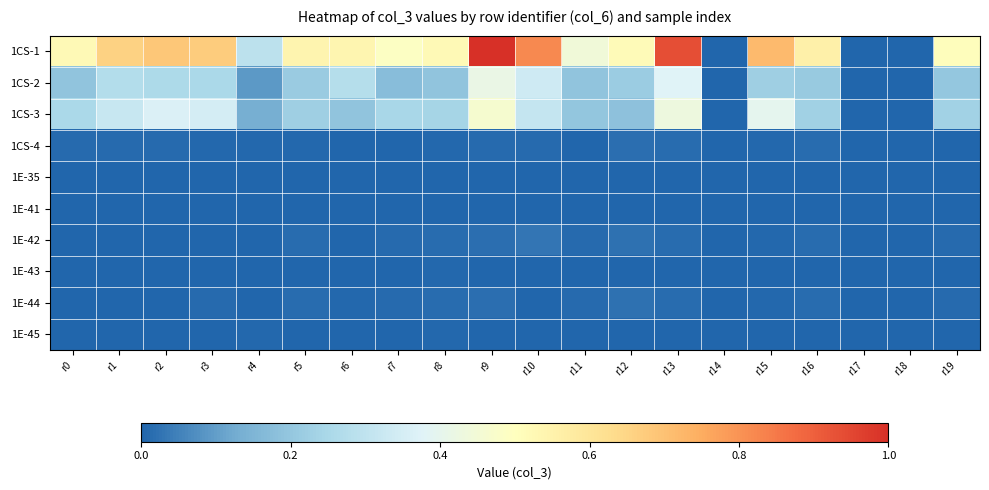

What is the total value across all series at r9?

623